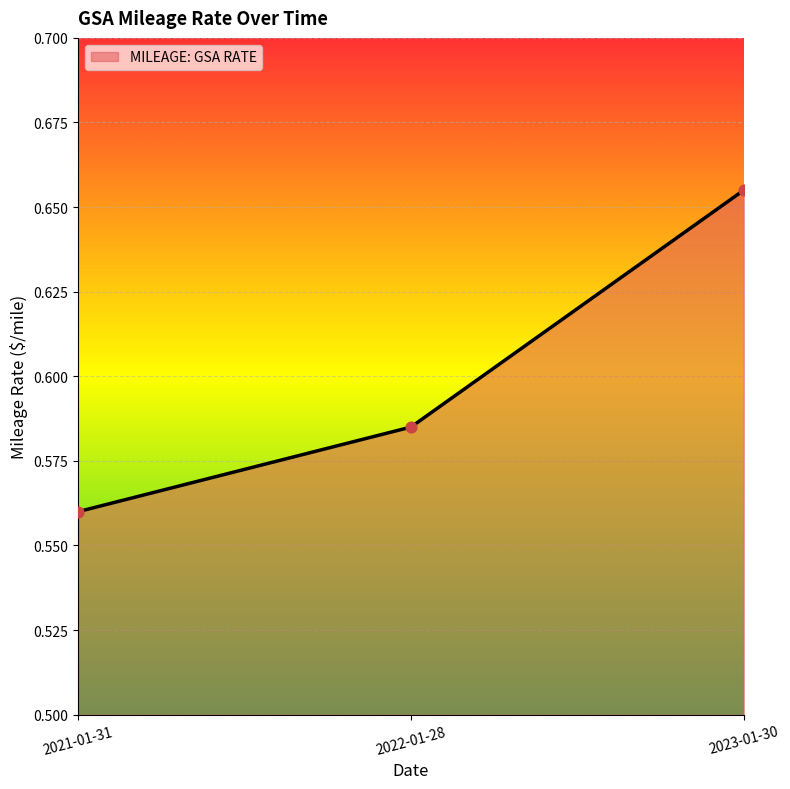

What is the change in value from 2021-01-31 to 2023-01-30?

+0.1